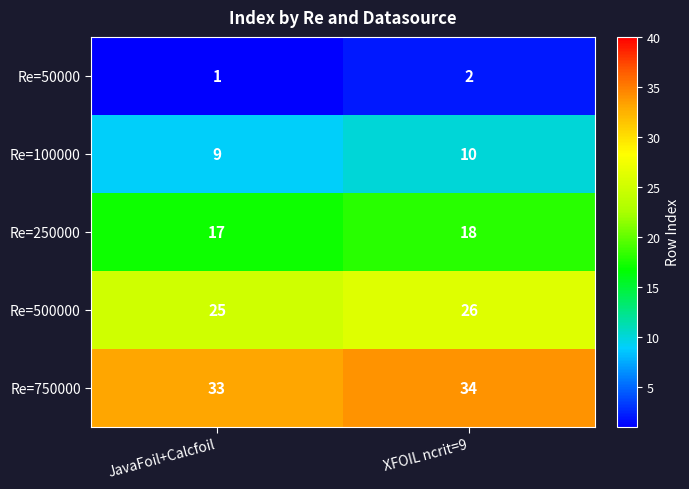

What is the average value of the Re=250000 series?

18